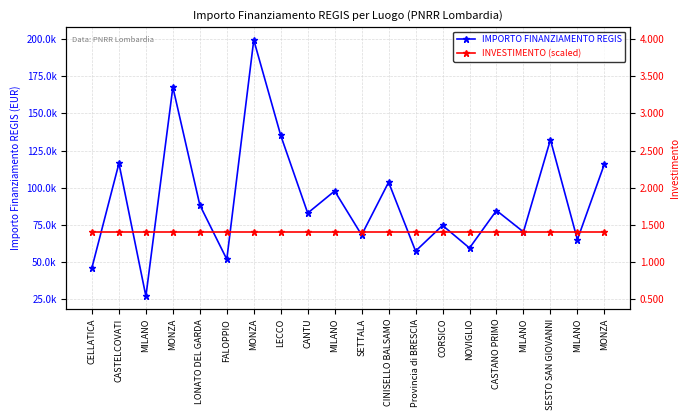

At which category does the chart reach its minimum across all series?

MILANO